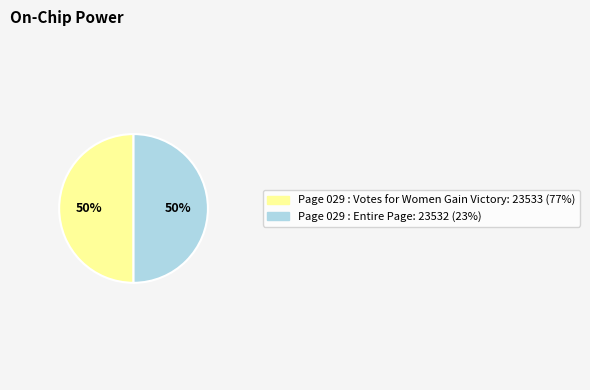

To the nearest percent, what is the combined percentage of Page 029 : Entire Page and Page 029 : Votes for Women Gain Victory?

100%